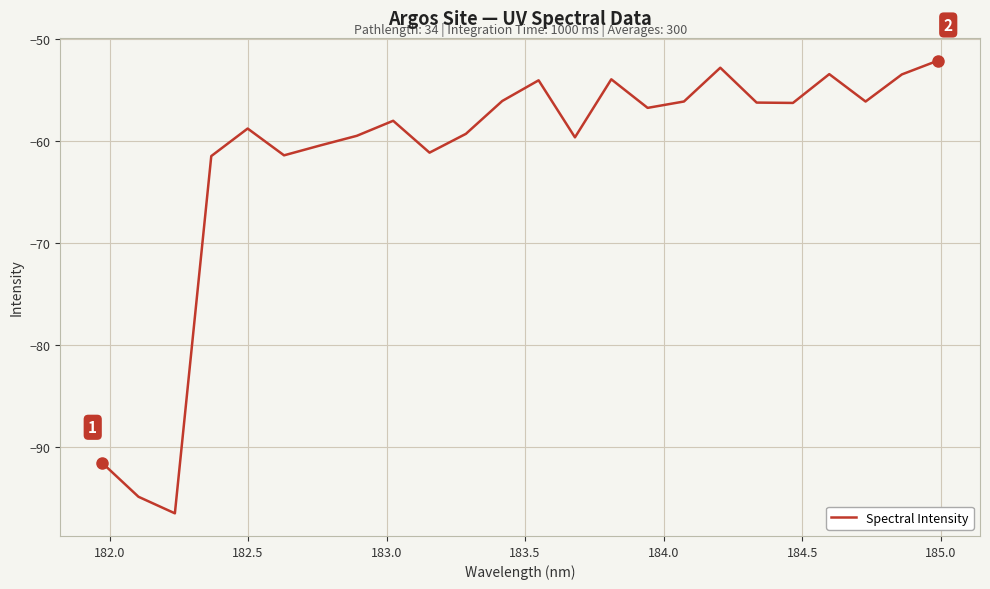

What is the difference between the second highest and second lowest values?

42.1